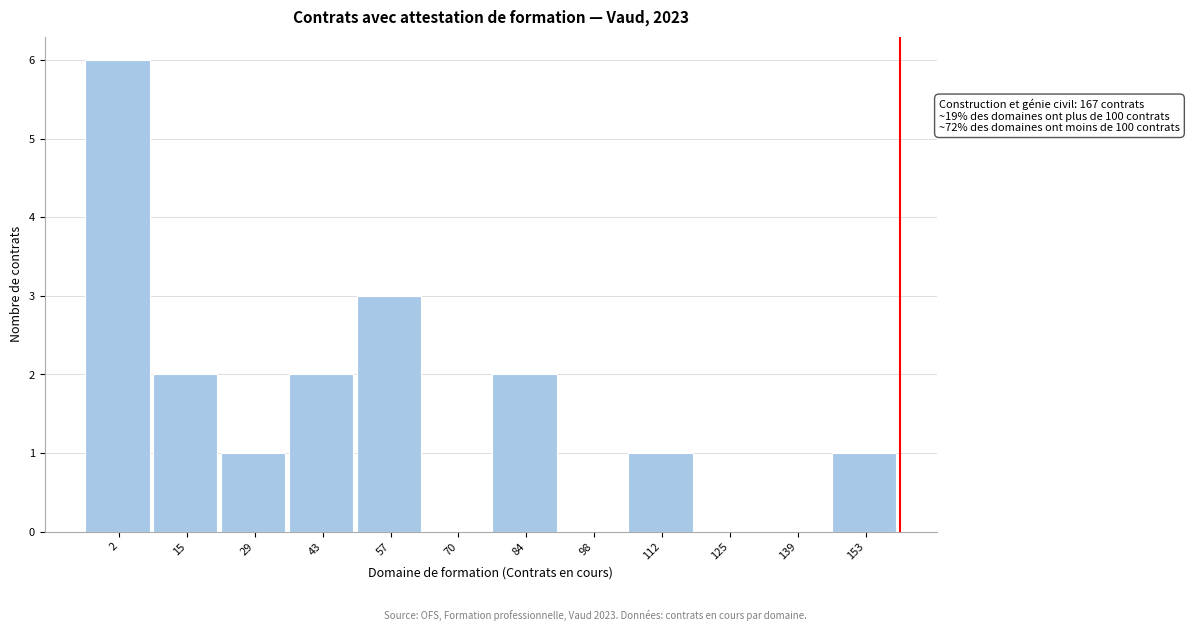

Reading left to right, what are all the values shown in this chart?

2=6	15=2	29=1	43=2	57=3	70=0	84=2	98=0	112=1	125=0	139=0	153=1